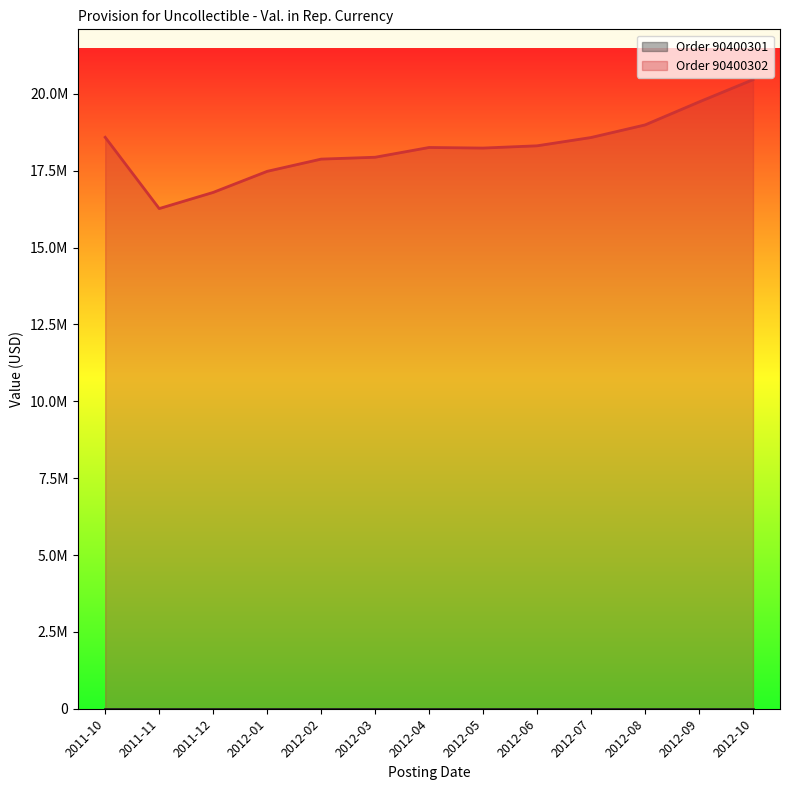

What is the label of the 10th point from the left?

2012-07